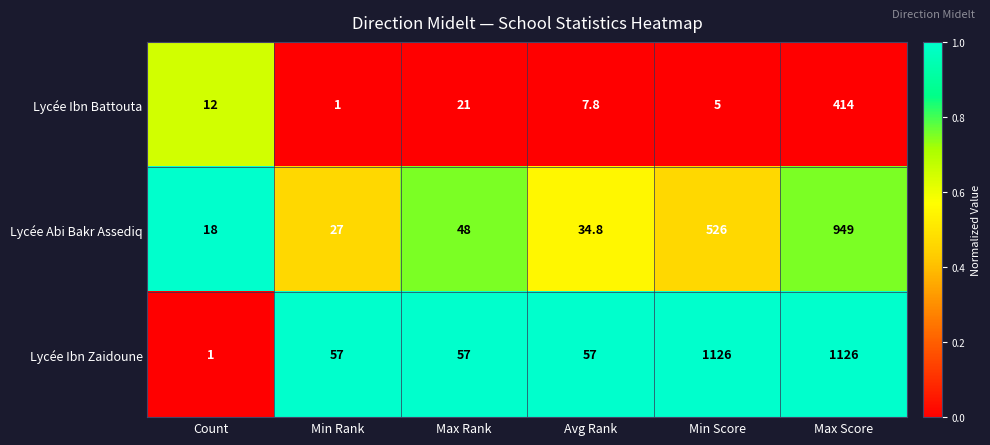

At which category is the sum across all series the highest?

Max Score